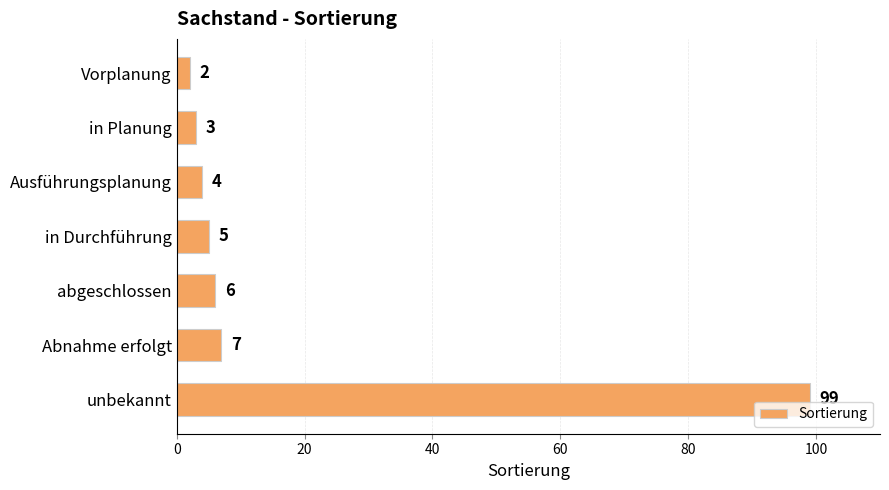

What position from the top is Abnahme erfolgt?

6